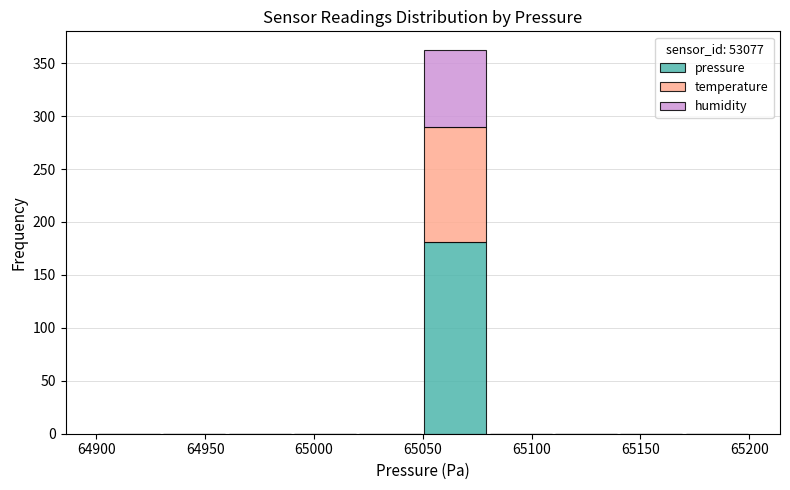

Which range on the x-axis has the tallest stacked bar (by total height)?

65050 to 65080